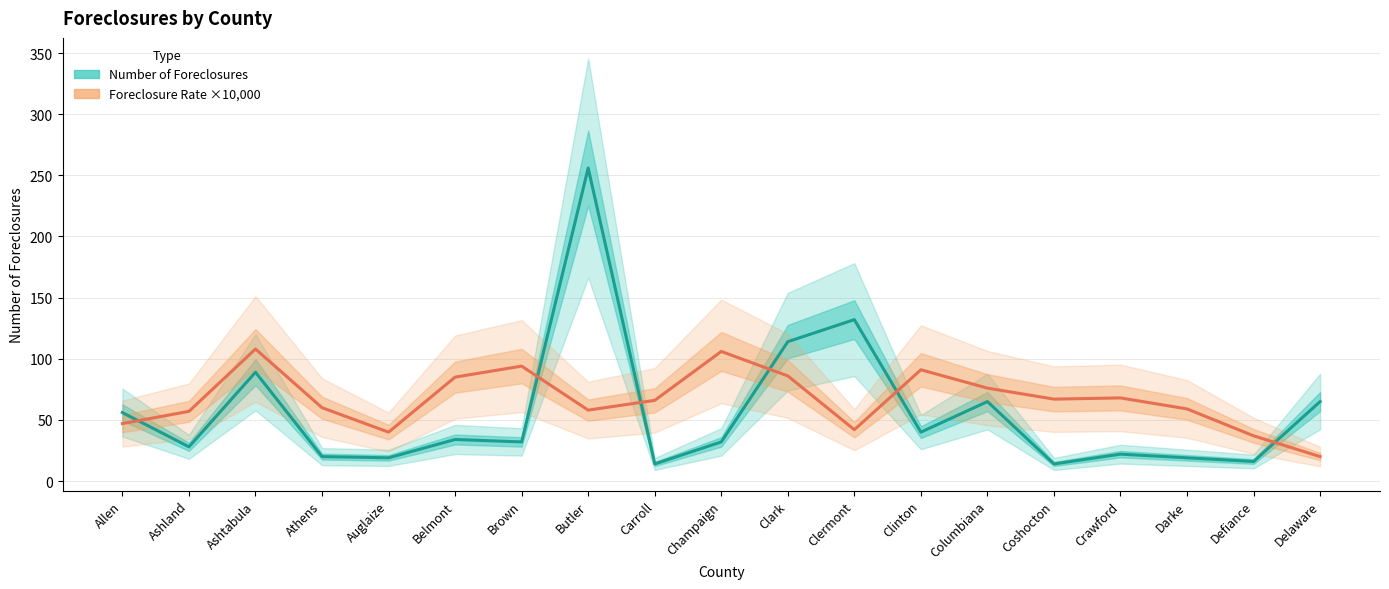

Which series has the widest spread of values?

Number of Foreclosures